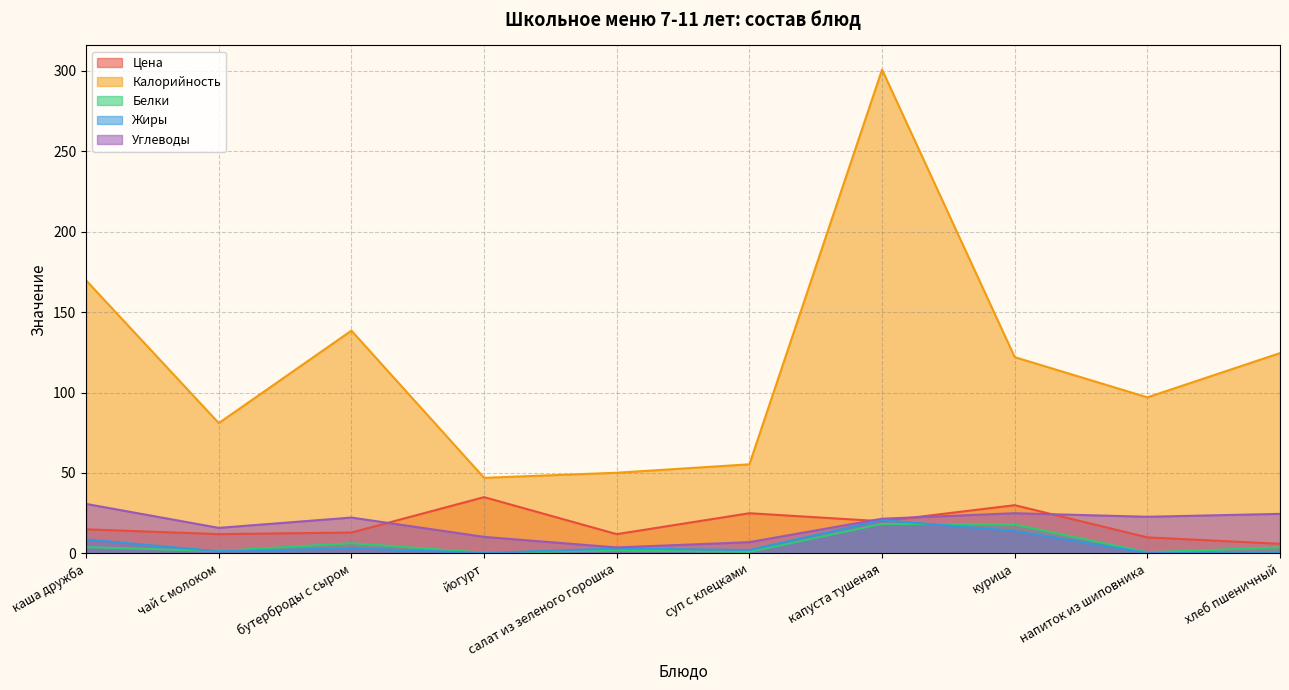

What is the sum of the Жиры values at салат из зеленого горошка and бутерброды с сыром?

6.3